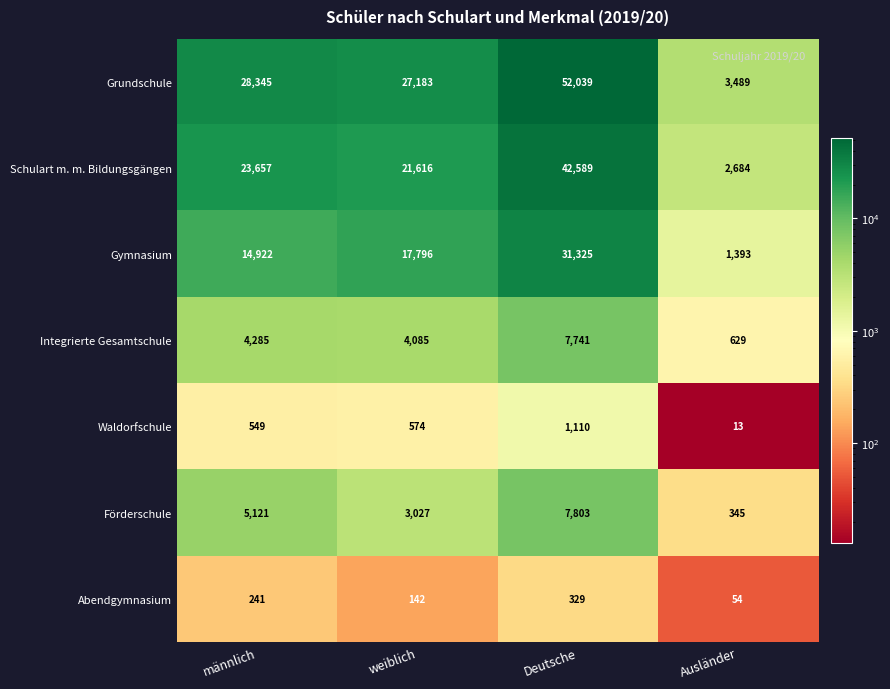

What value does the Förderschule series have at weiblich, to the nearest 10?

3030